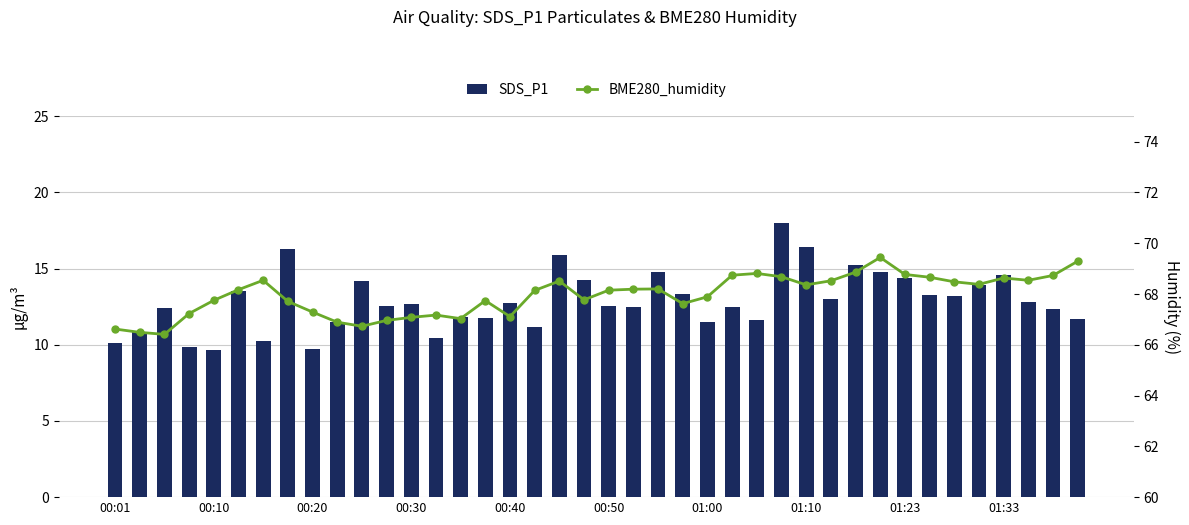

What value does the SDS_P1 series have at 18?

15.9